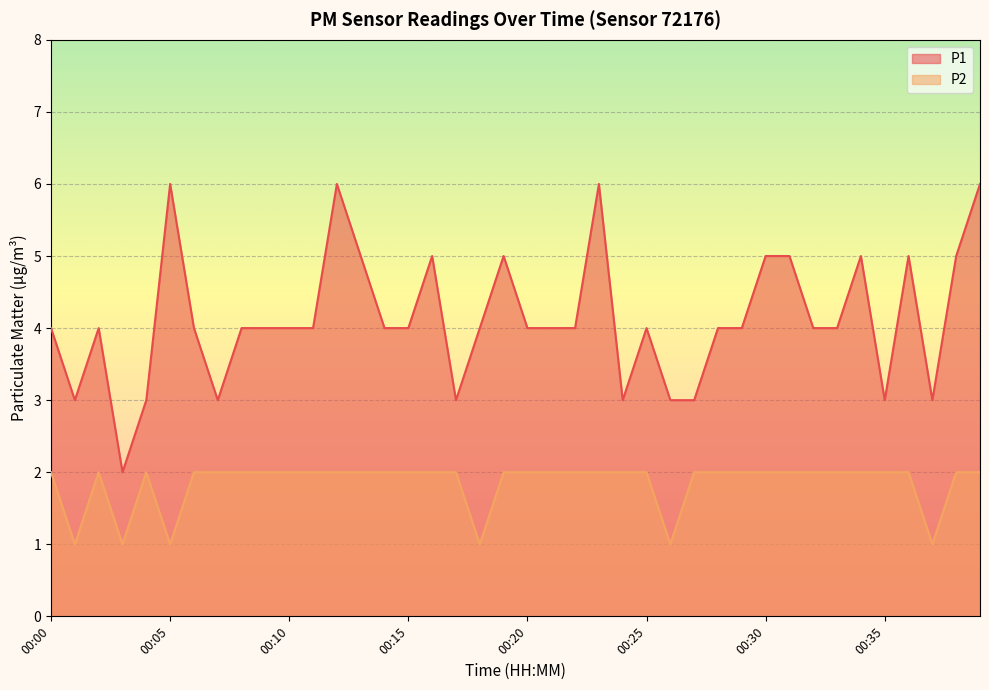

What is the highest value of the P2 series?

2